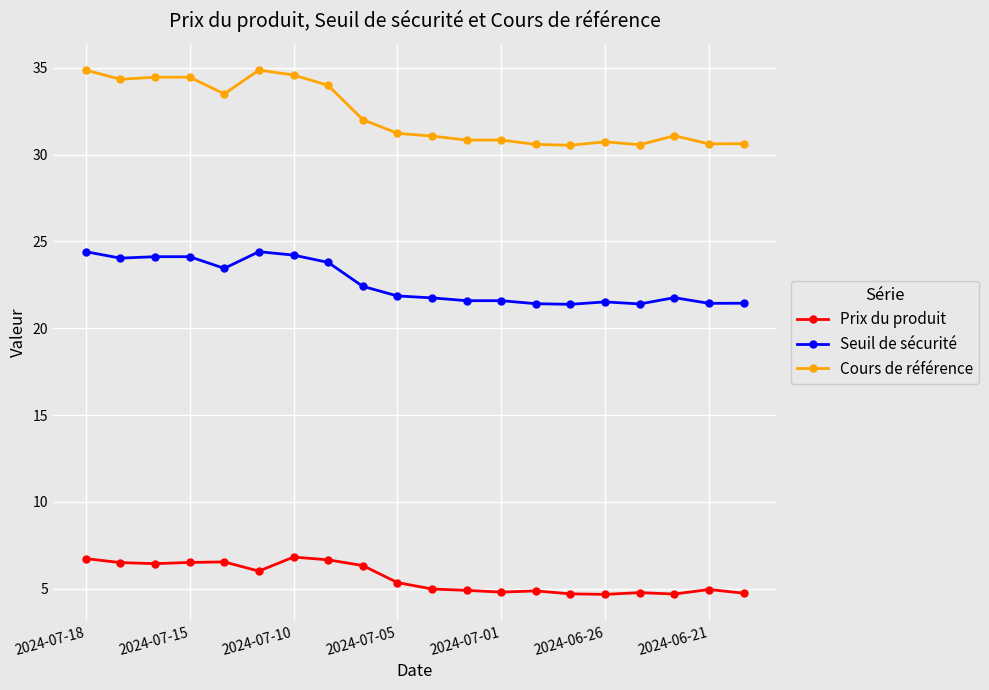

List the series in order of their overall mean, lowest first.

Prix du produit, Seuil de sécurité, Cours de référence